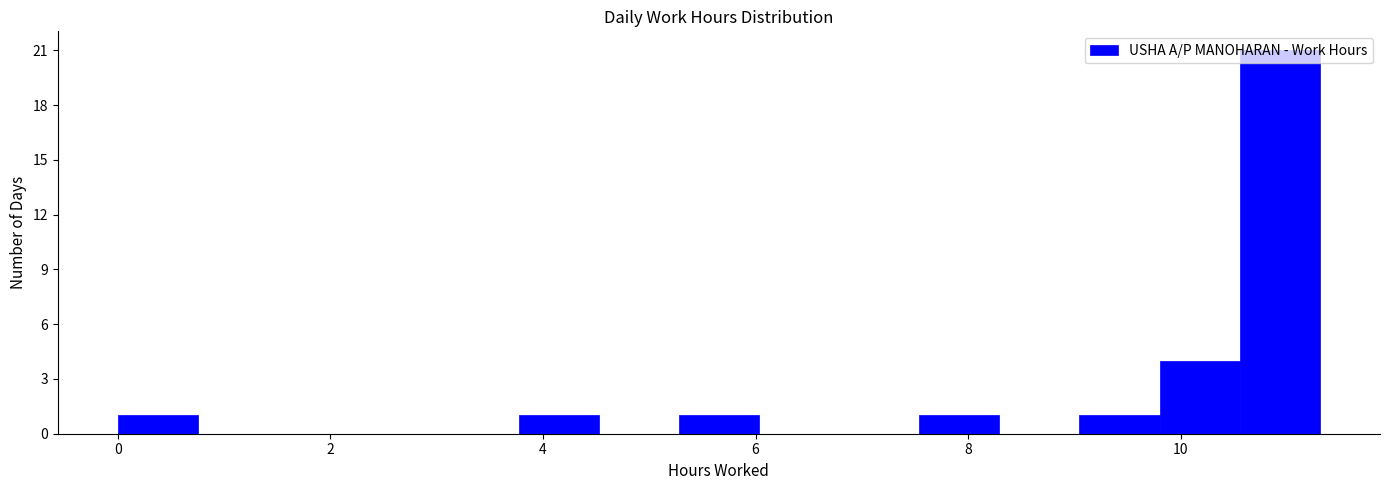

Read against the x-axis, roughly where is the centre of the tallest bar?

11.0